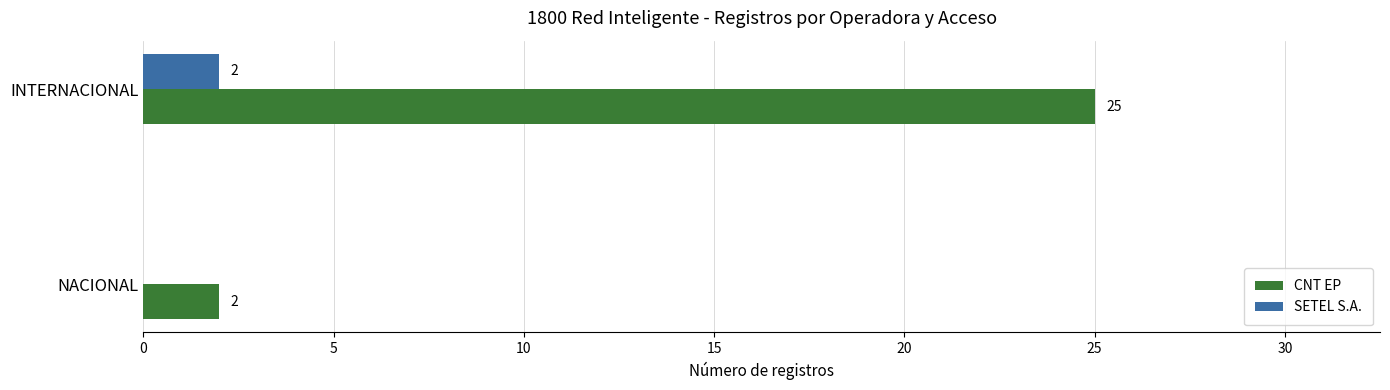

The value of CNT EP at INTERNACIONAL is 25. True or false?

True